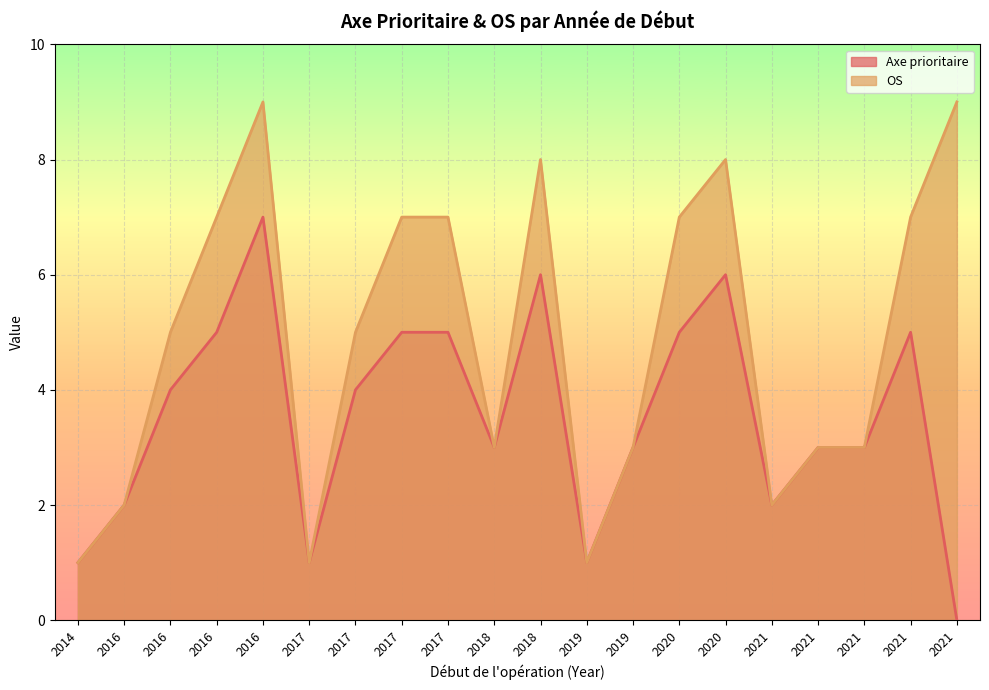

What are all the series names shown in the legend?

Axe prioritaire, OS